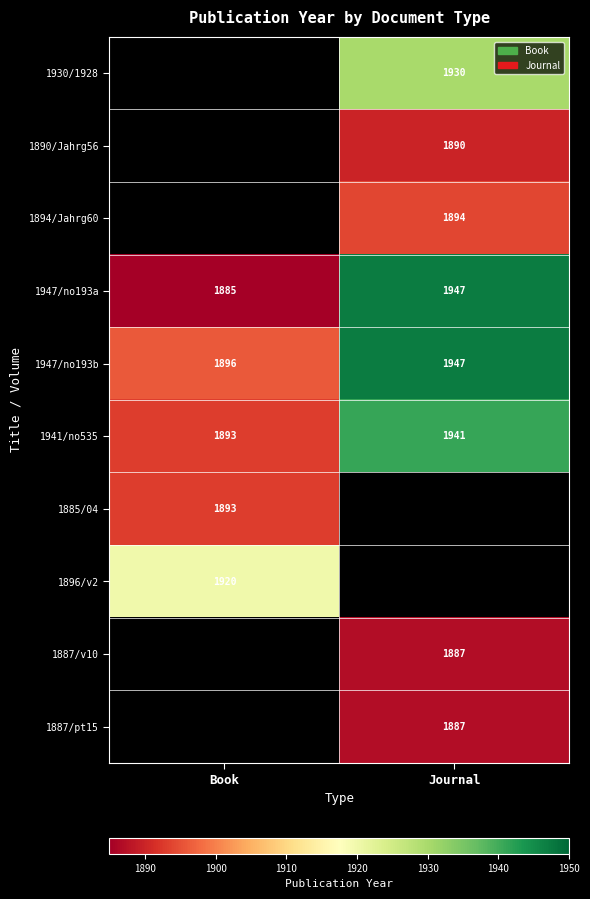

The value of 1947/no193a at Book is 861.1. True or false?

False